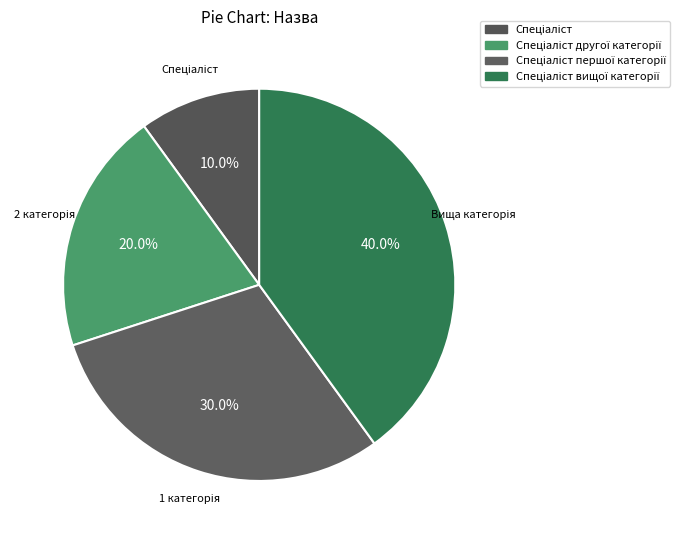

How many segments does this pie chart have?

4